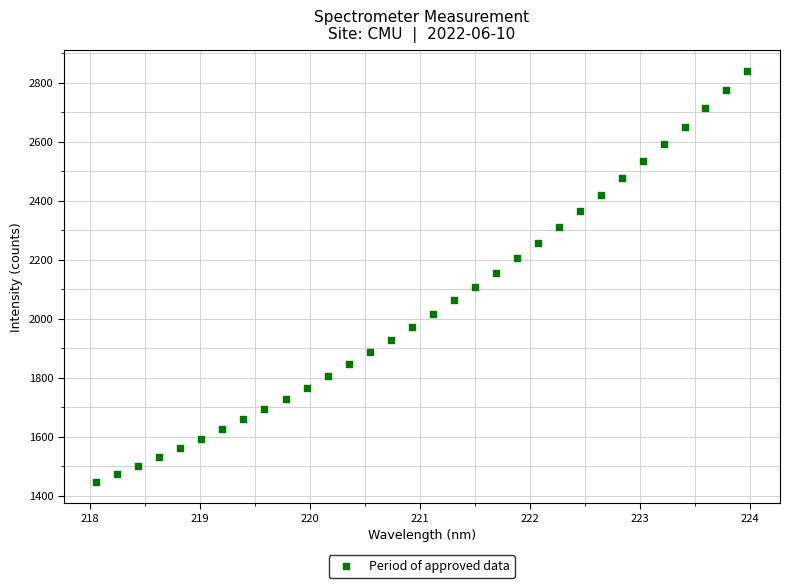

What is the range of Y values (max minus min)?

1394.3